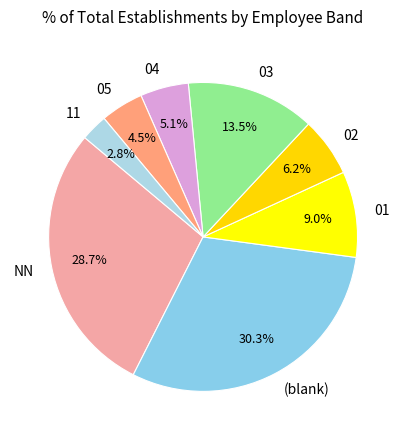

Which slice is the largest?

(blank)